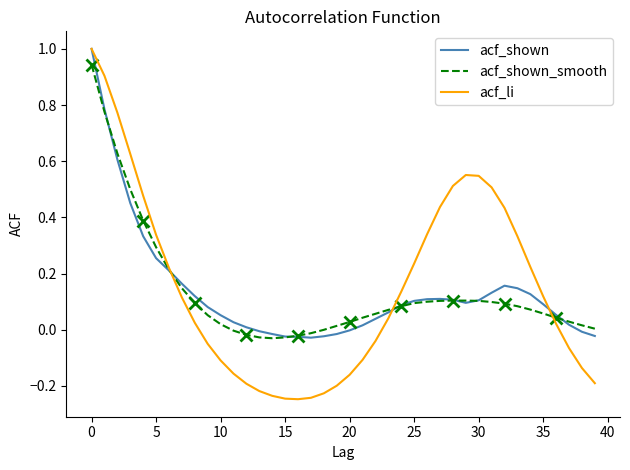

True or false: acf_shown has a value of 0.1 at 10.

False